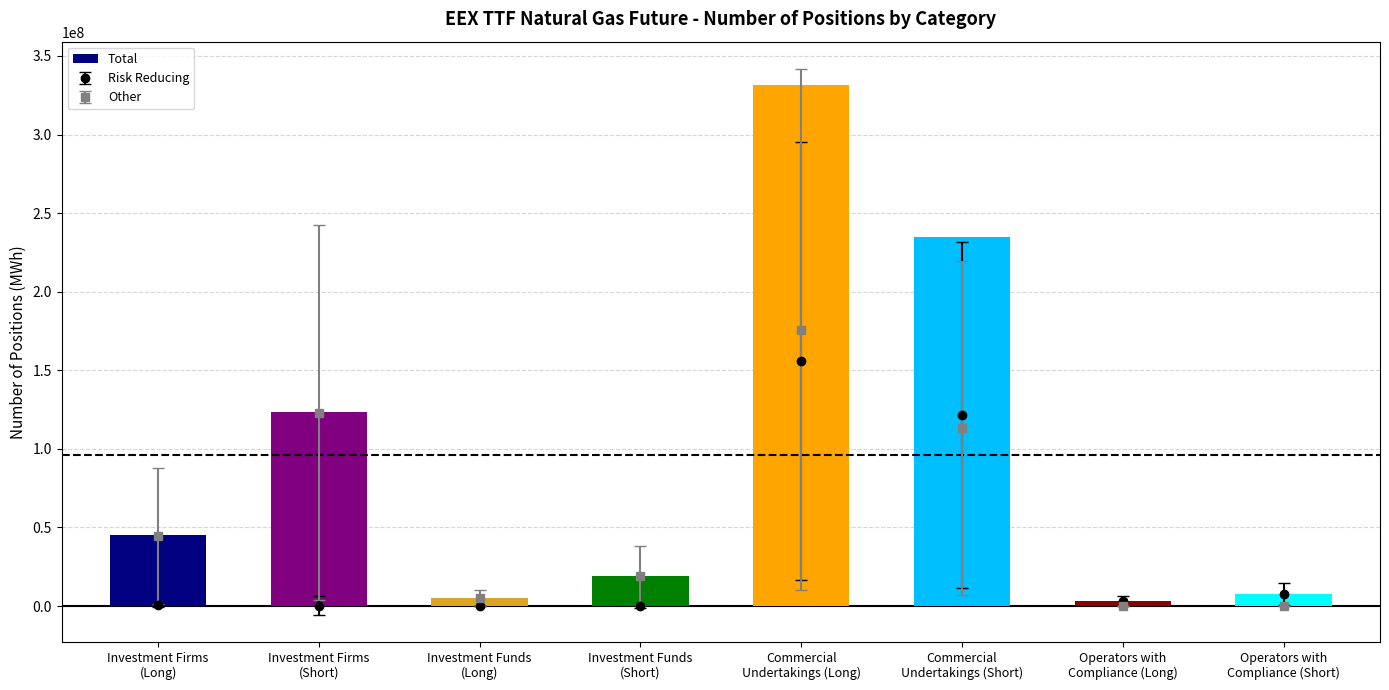

Reading left to right, list all the values displayed in this chart.

Investment Firms
(Long)=45375186	Investment Firms
(Short)=123478975	Investment Funds
(Long)=5085478	Investment Funds
(Short)=19298339	Commercial
Undertakings (Long)=331607847	Commercial
Undertakings (Short)=234911170	Operators with
Compliance (Long)=3147550	Operators with
Compliance (Short)=7552129